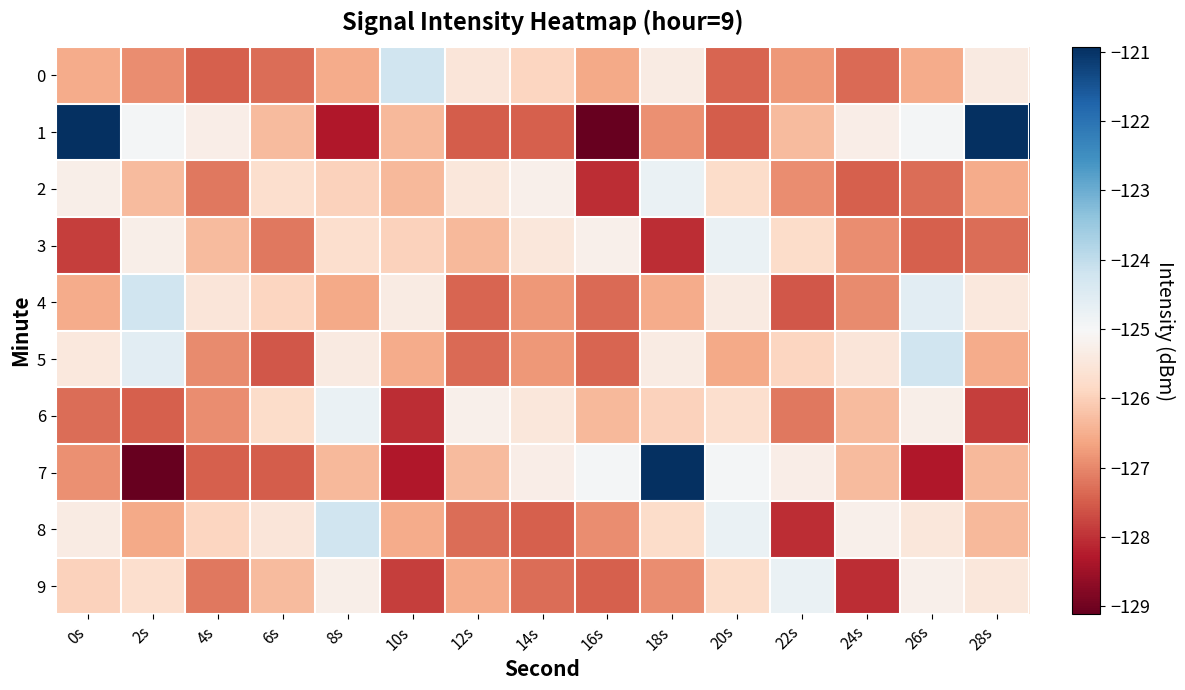

What is the total value across all series at 2s?

-1261.1